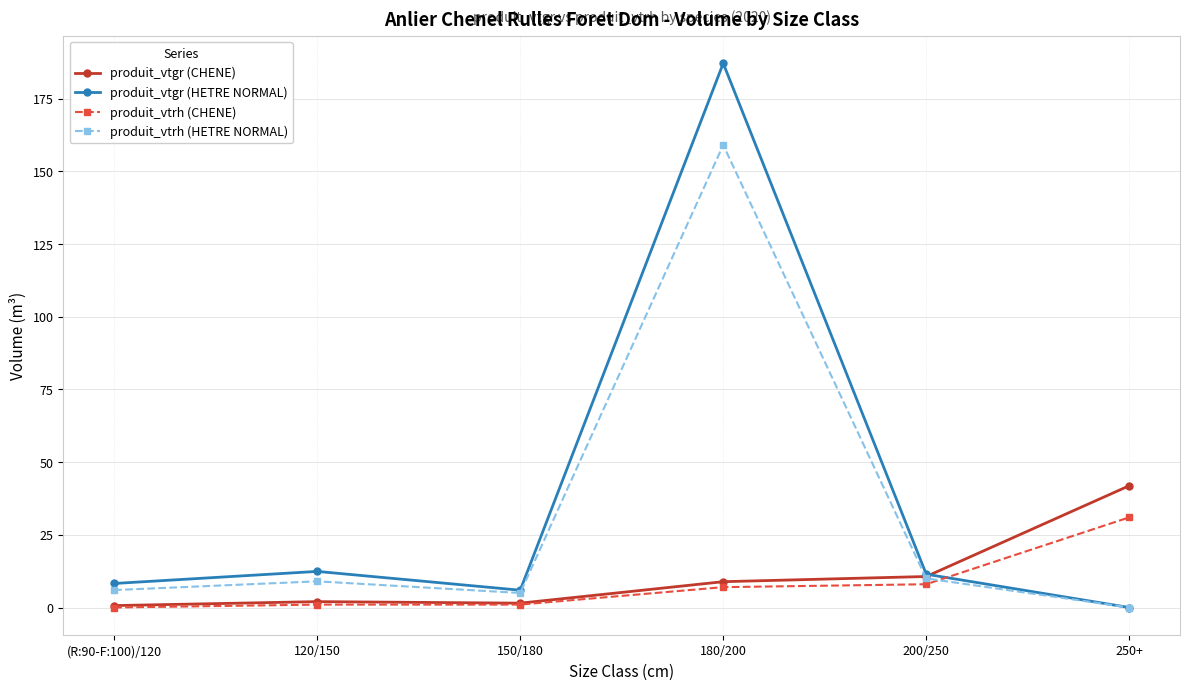

What is the value of the produit_vtgr (CHENE) point at the 1st from the left?

0.7